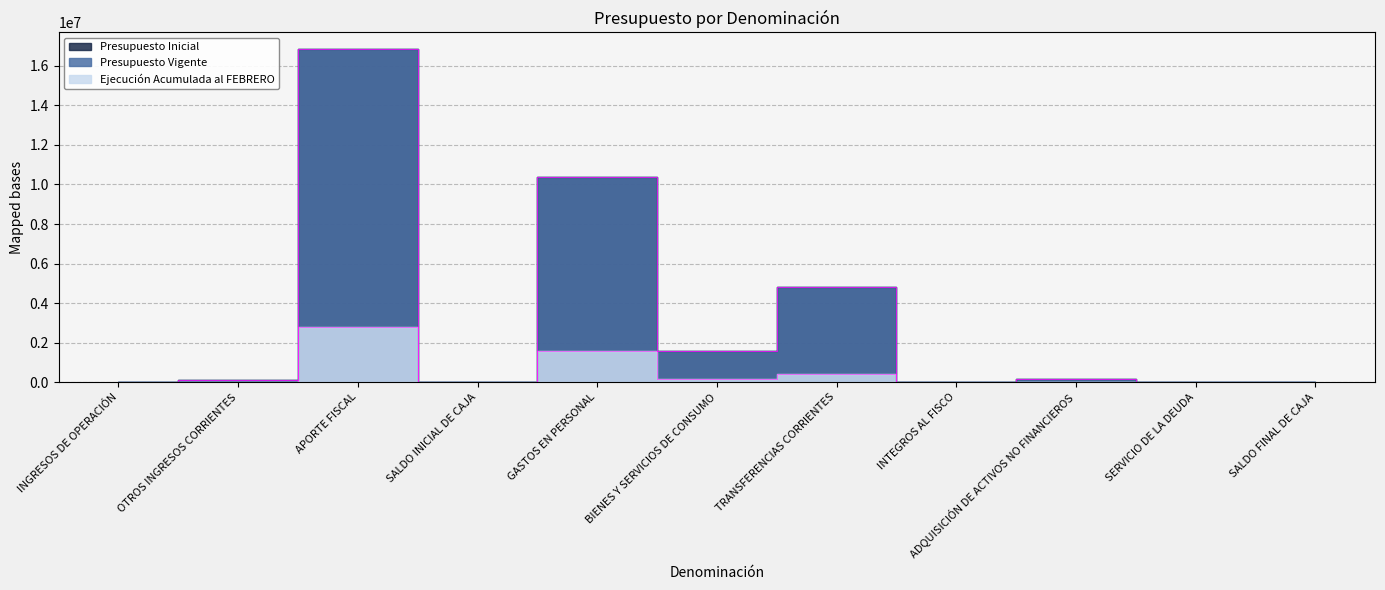

How many series are shown in this chart?

3